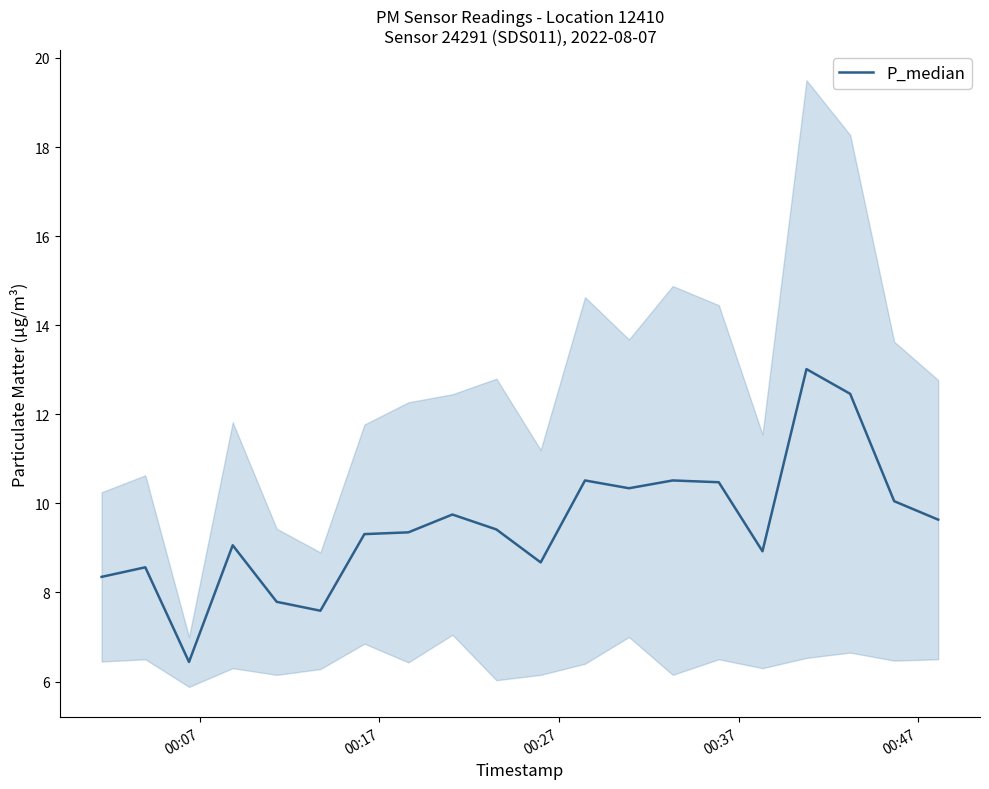

What is the minimum value for P_median?

6.4